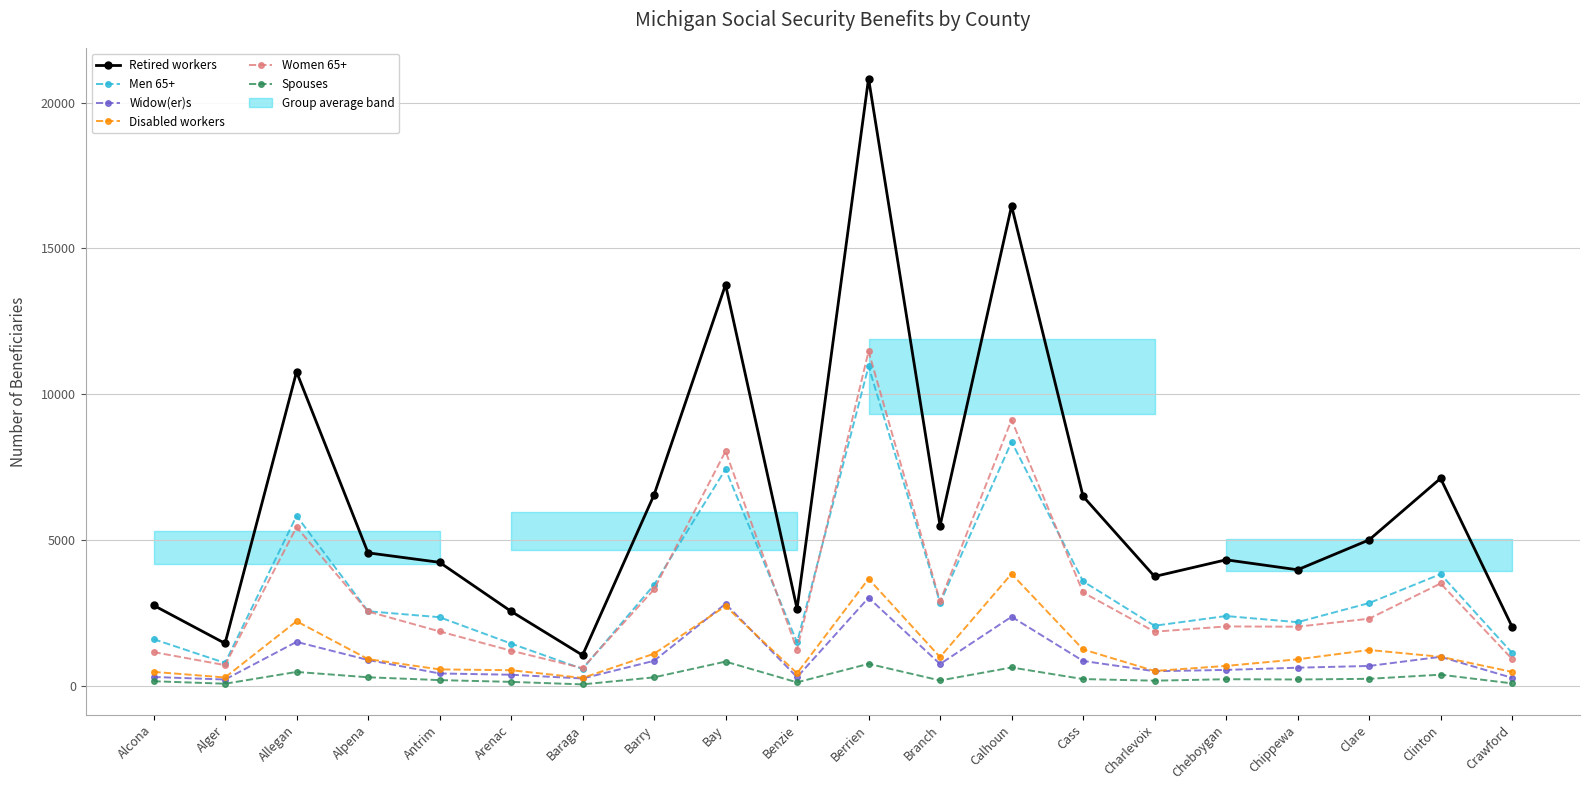

What is the label of the 2nd point from the right?

Clinton